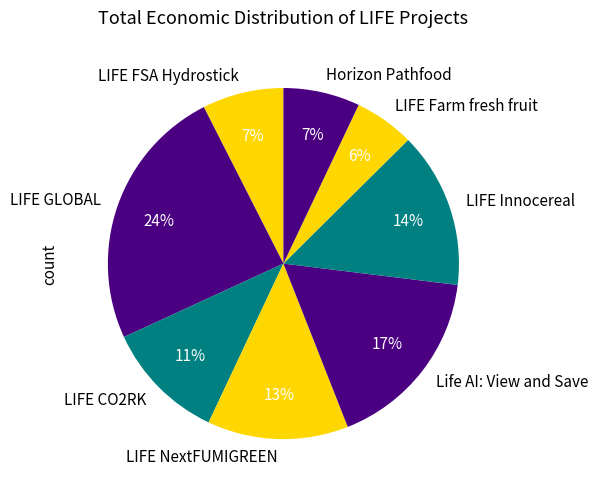

Do LIFE Farm fresh fruit and LIFE Innocereal together represent more than half of the pie?

No